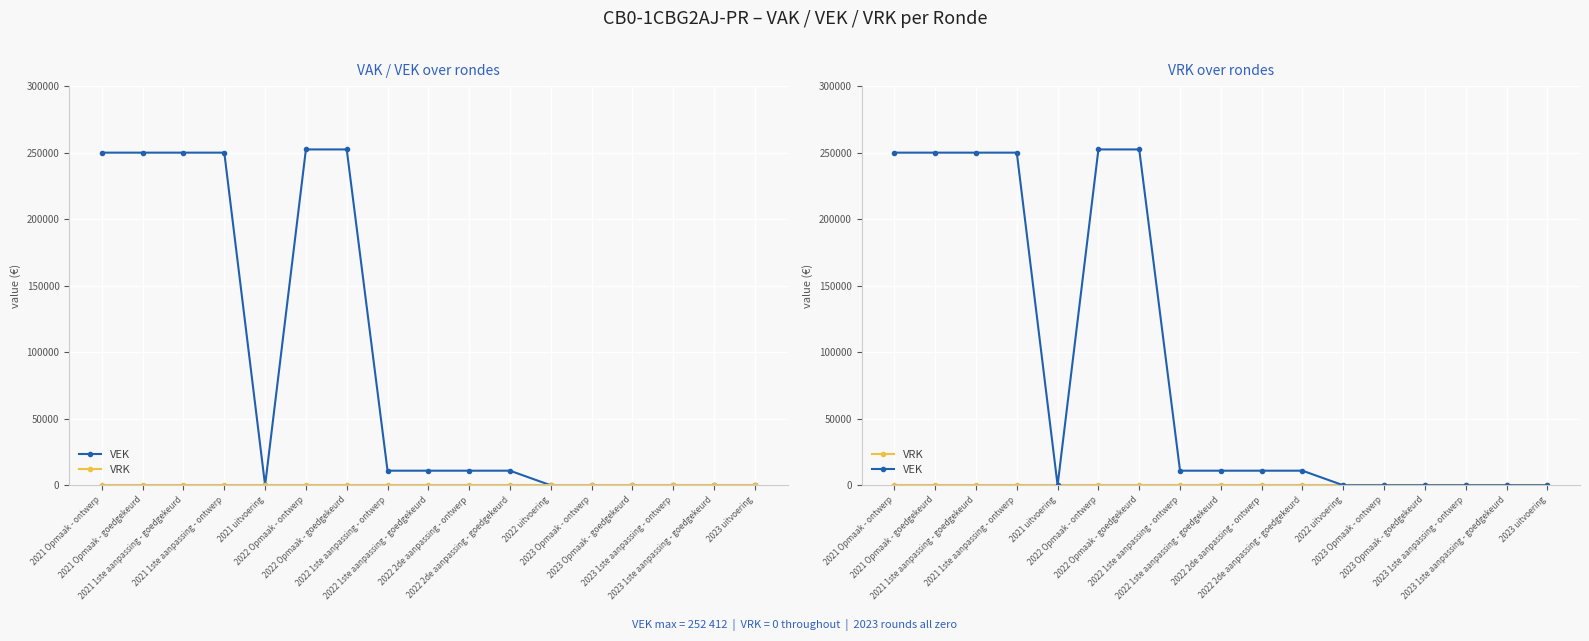

True or false: VRK and VEK intersect in this chart.

False